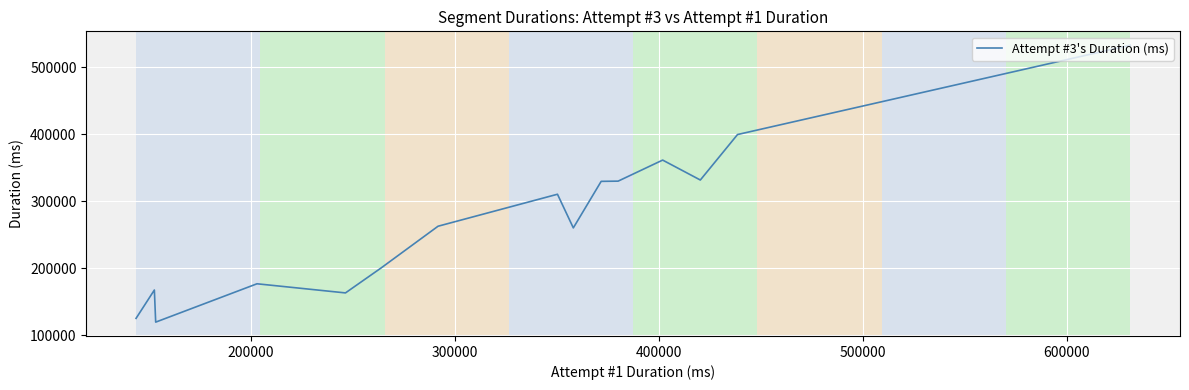

What is the minimum value shown in the chart?

119732